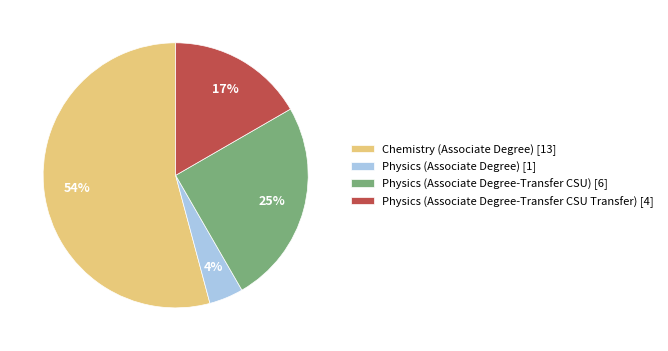

Which has a higher value, Physics (Associate Degree-Transfer CSU Transfer) [4] or Chemistry (Associate Degree) [13]?

Chemistry (Associate Degree) [13]